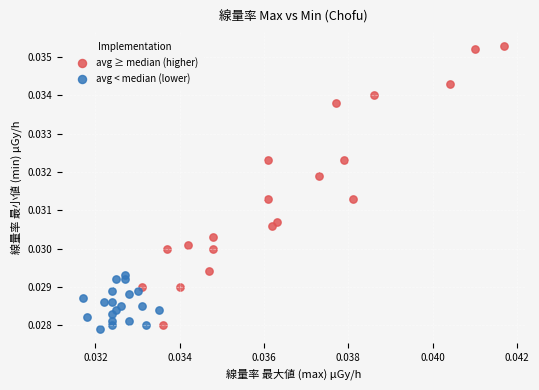

Which series reaches the maximum Y coordinate?

avg ≥ median (higher)